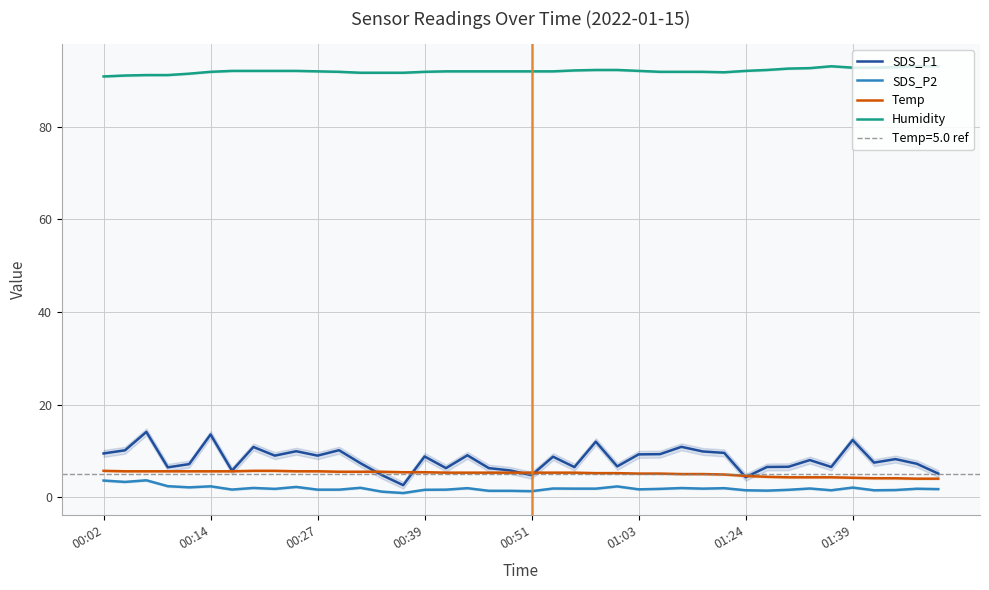

True or false: Humidity and SDS_P2 intersect in this chart.

False